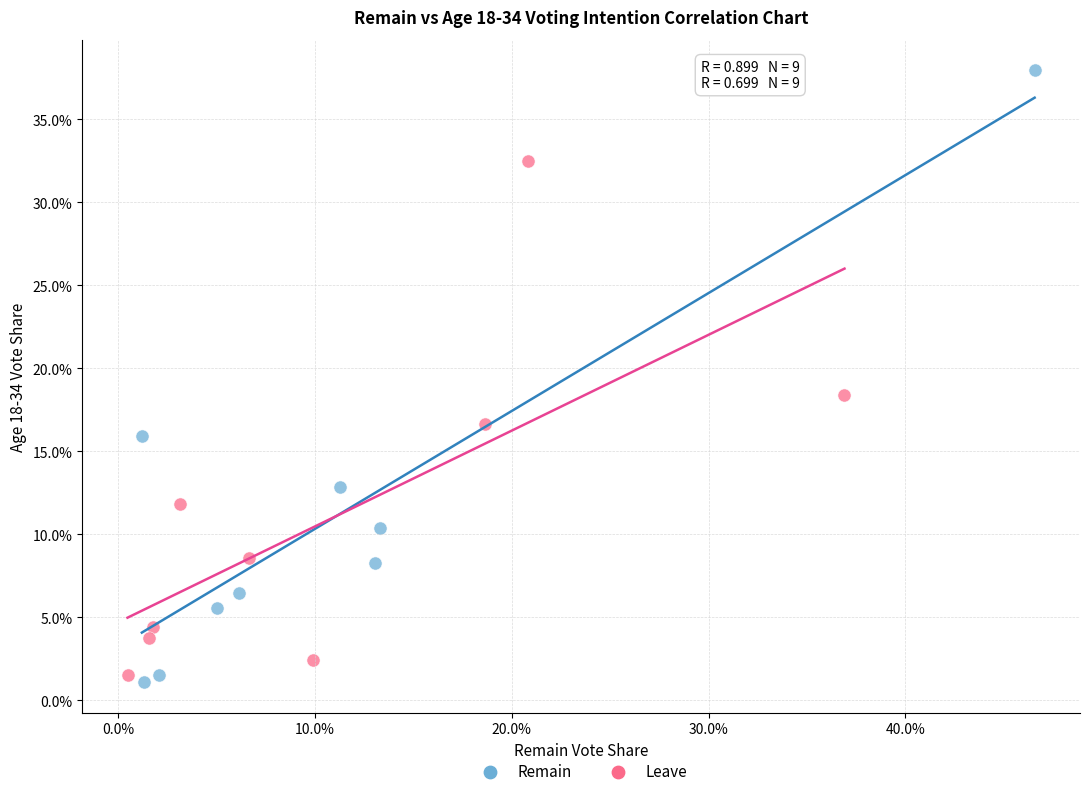

What are all the series names shown in the legend?

Remain, Leave